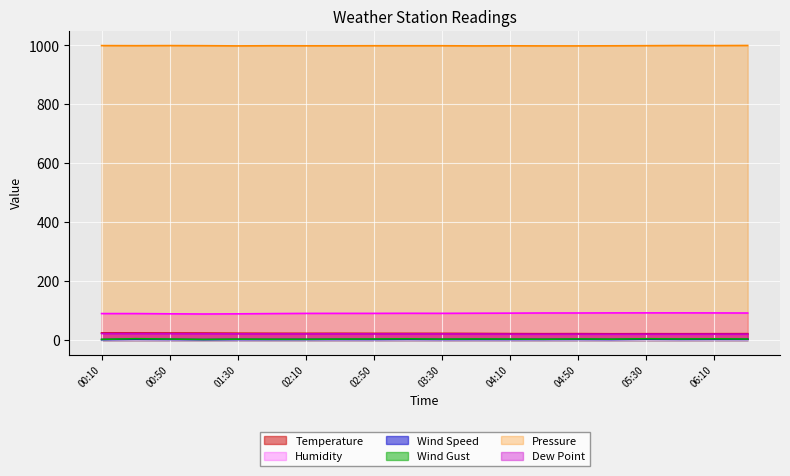

What is the label of the 8th point from the left?

02:30